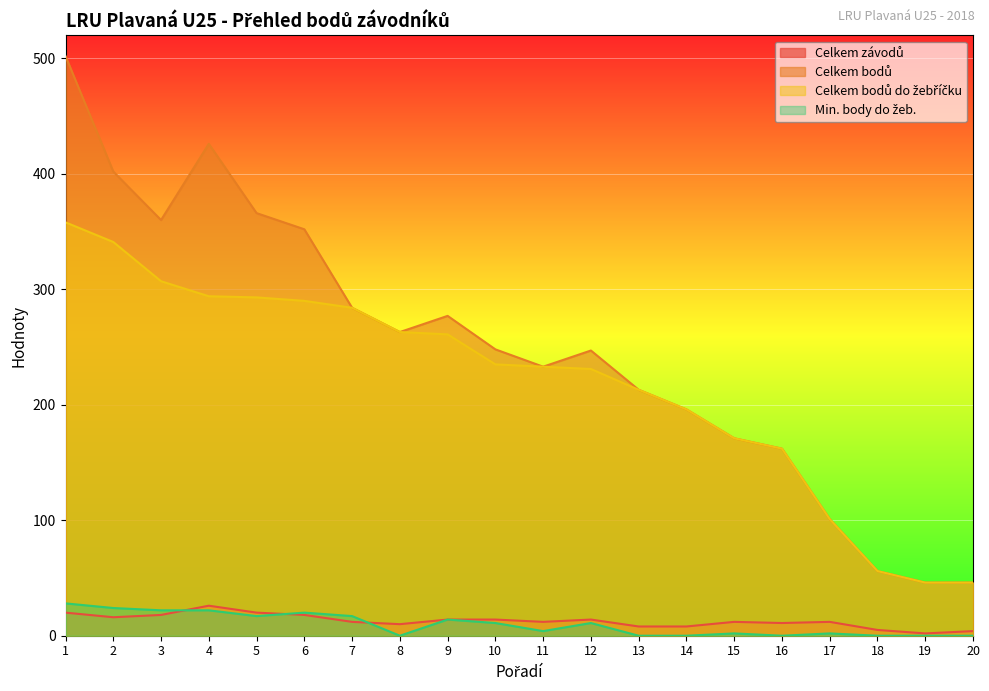

Rank the series by their maximum value, from lowest to highest.

Celkem závodů, Min. body do žeb., Celkem bodů do žebříčku, Celkem bodů